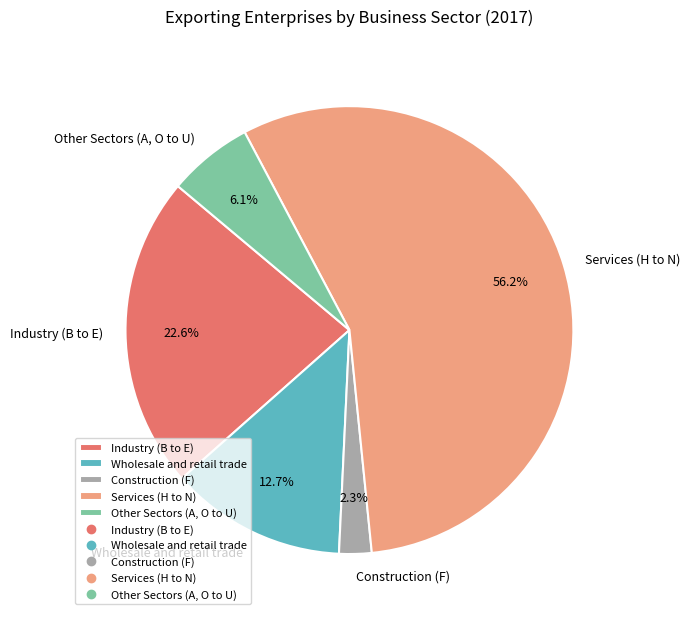

Which category has the biggest portion of the pie?

Services (H to N)